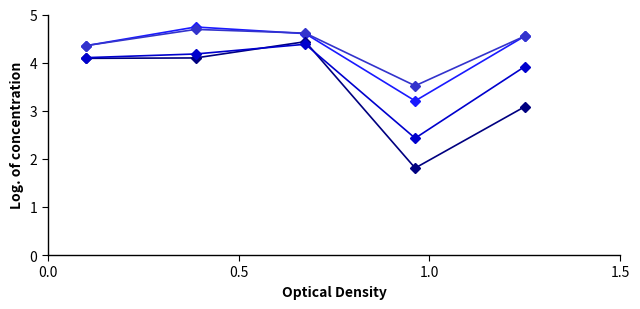

What is the maximum value shown in the chart?

4.7